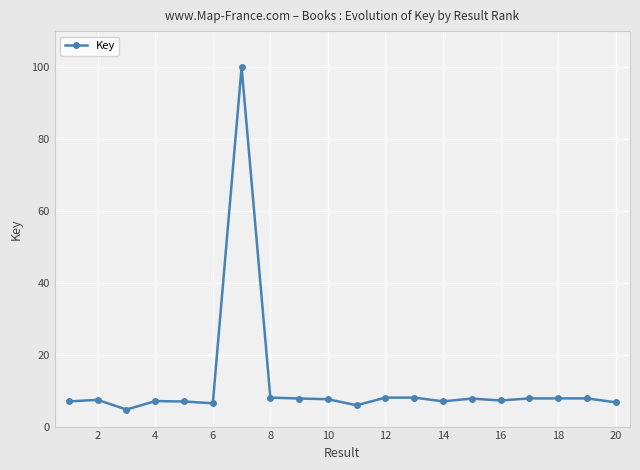

What is the greatest value displayed?

100.0